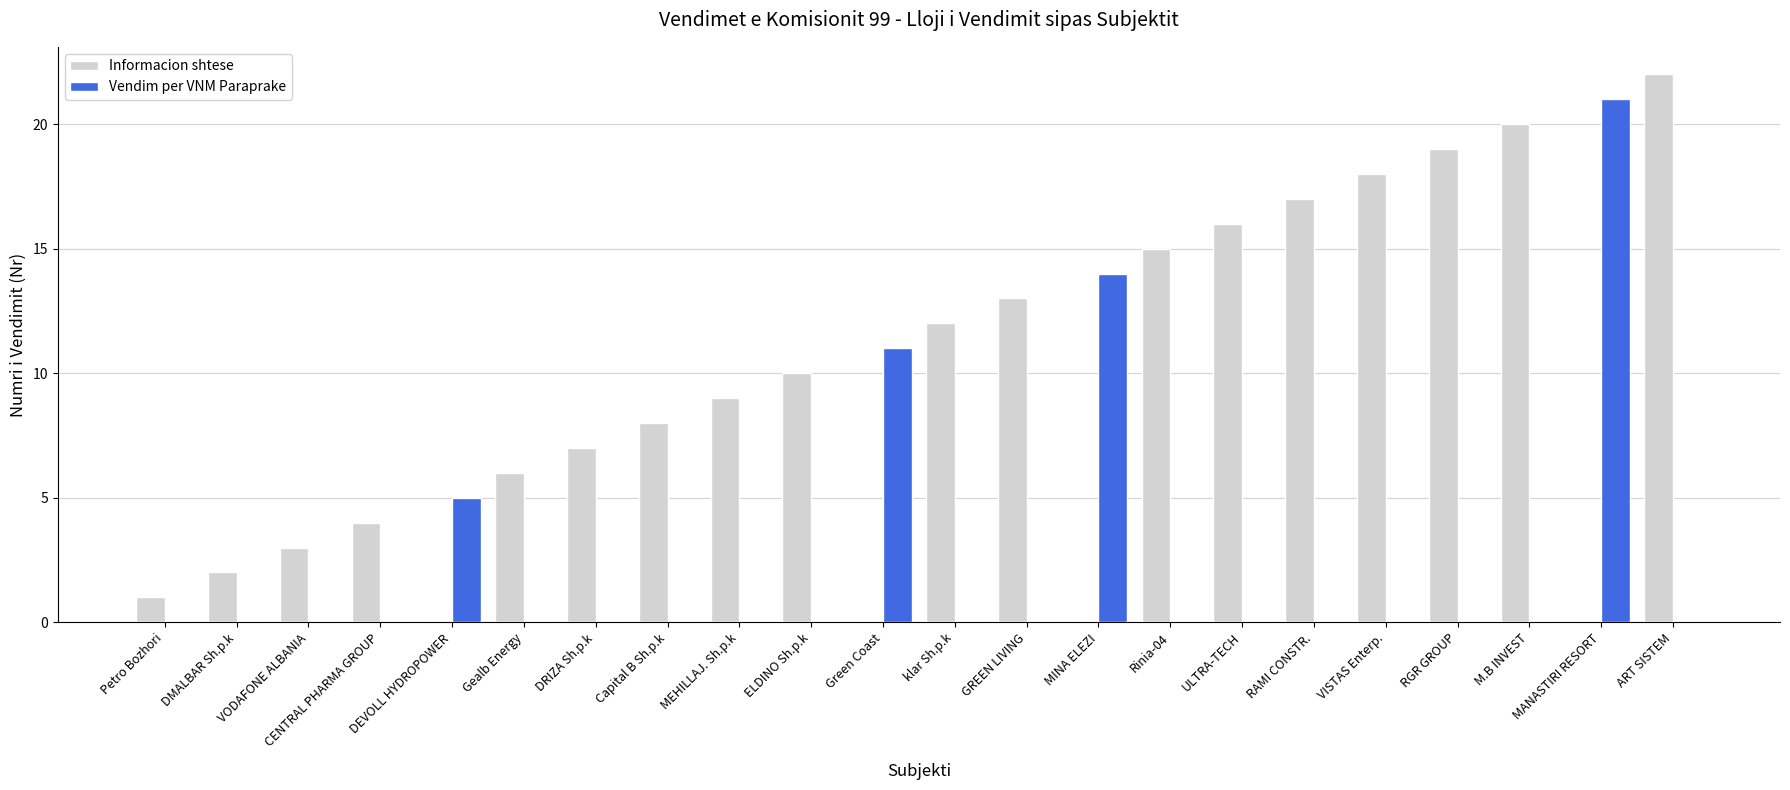

Does the chart contain stacked bars?

No